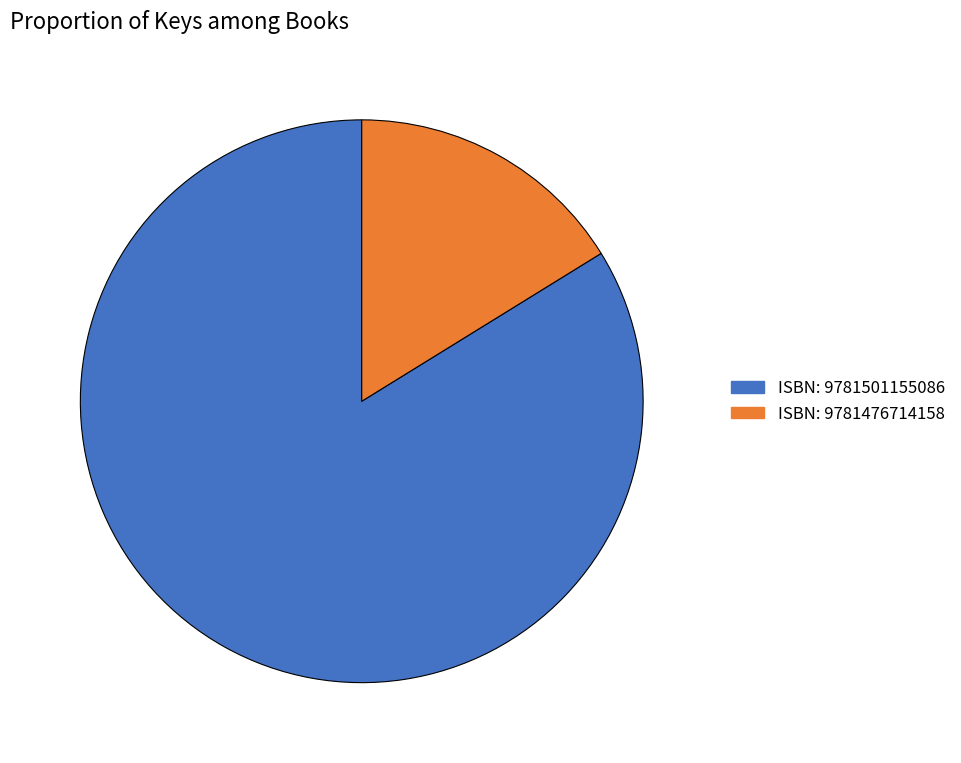

Between ISBN: 9781476714158 and ISBN: 9781501155086, which is larger?

ISBN: 9781501155086